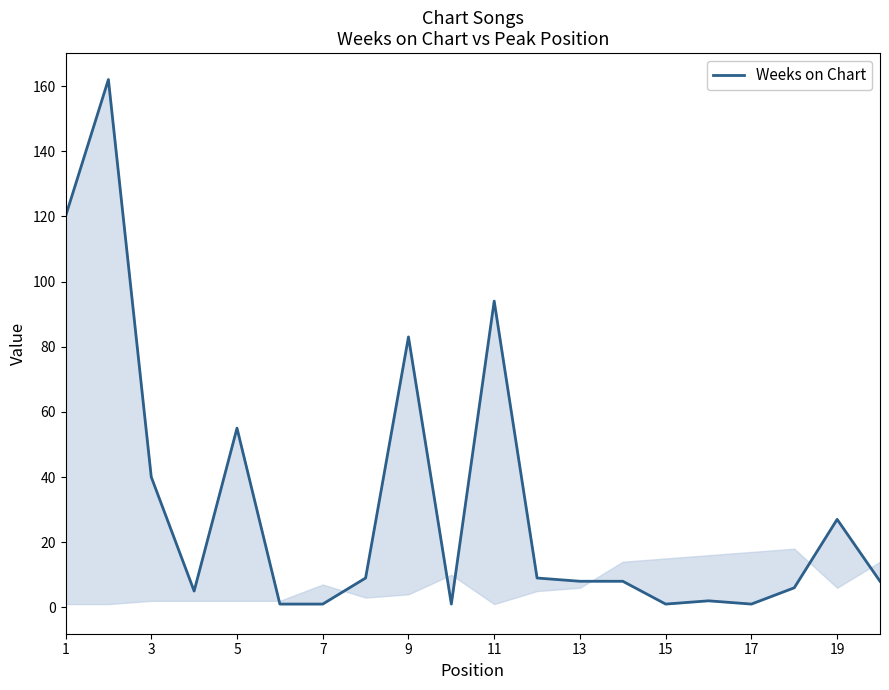

How many points are lower than both their immediate neighbors (excluding endpoints)?

4